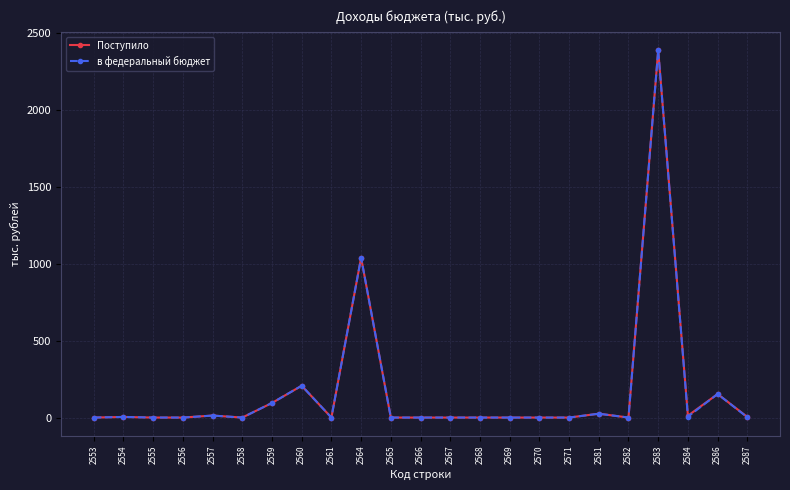

At which category is the sum across all series the highest?

2583